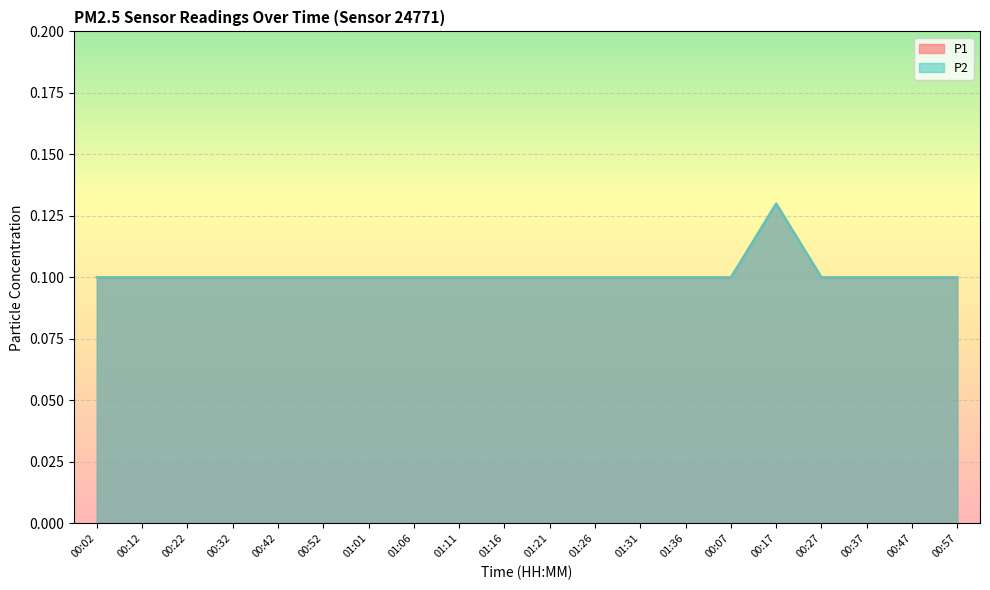

True or false: P2 and P1 intersect in this chart.

False